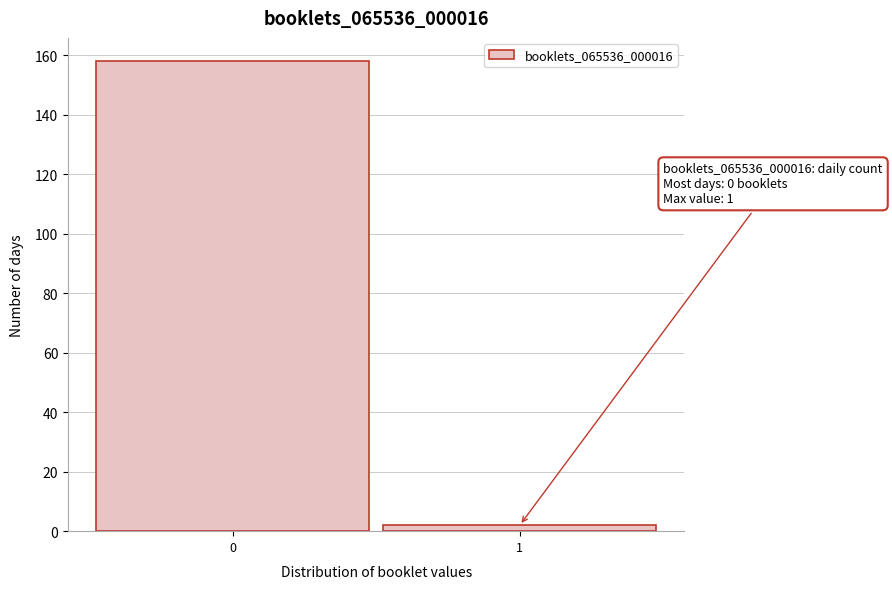

Reading right to left, list all the values displayed in this chart.

1=2	0=158